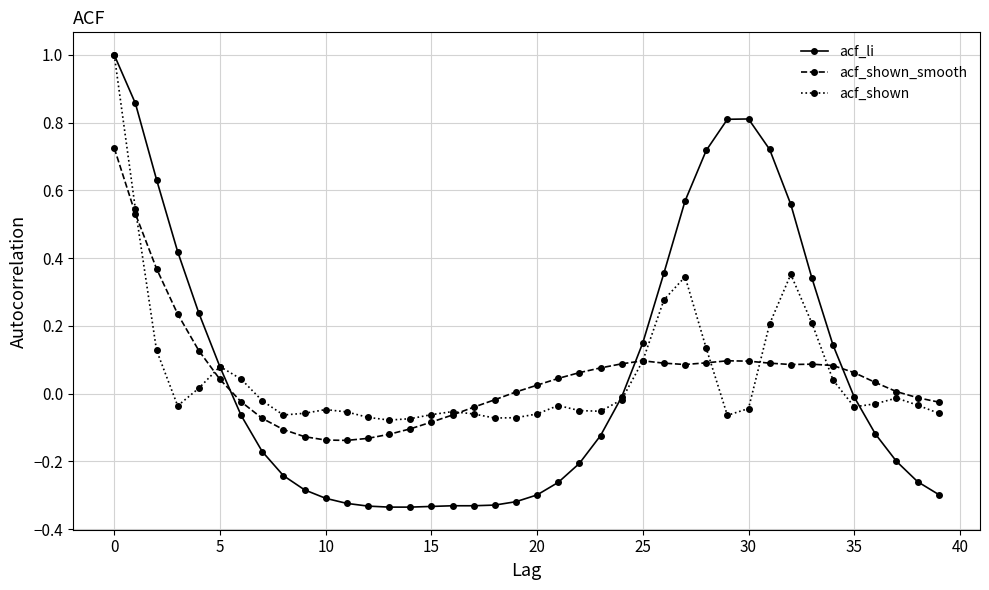

Which series has the largest range (max minus min)?

acf_li